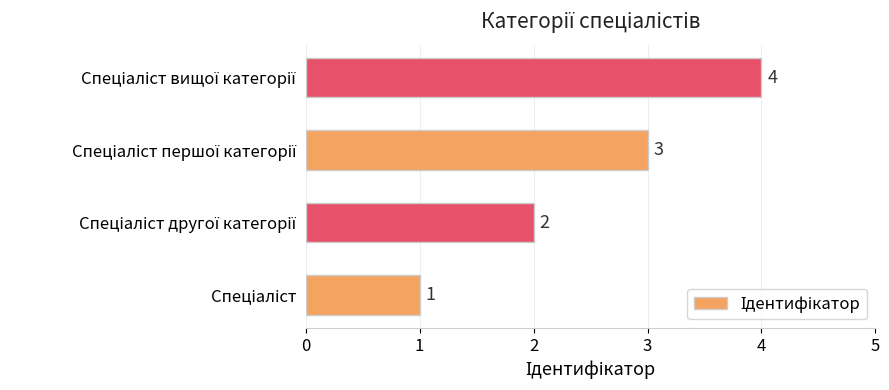

Count the number of data series in this chart.

1